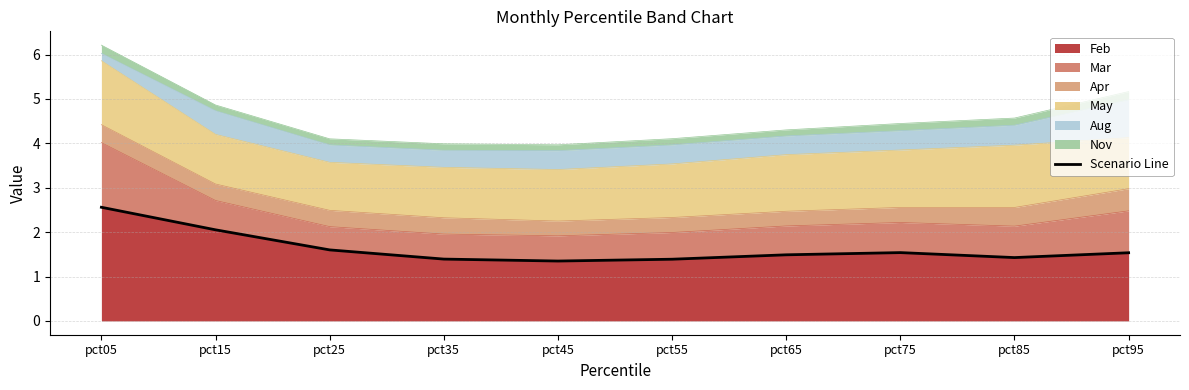

Reading right to left, transcribe all the data shown in this chart.

pct95=1.5	pct85=1.4	pct75=1.5	pct65=1.5	pct55=1.4	pct45=1.3	pct35=1.4	pct25=1.6	pct15=2.1	pct05=2.6